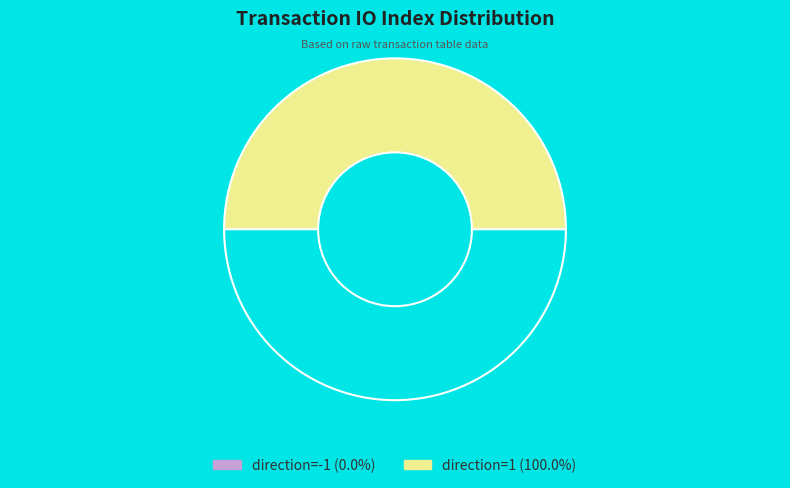

Rank the categories by value from highest to lowest.

direction=1, direction=-1